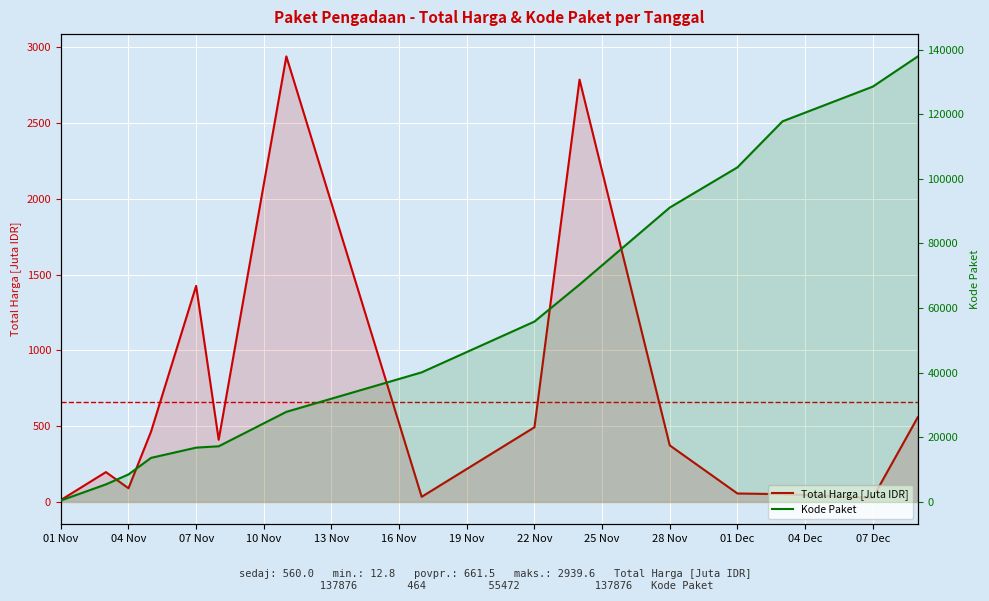

How many values in the Total Harga [Juta IDR] series exceed 373?

8